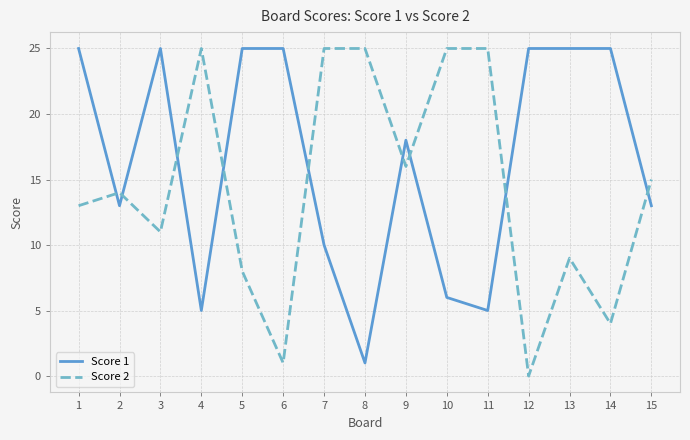

Which series has the largest total across all categories?

Score 1